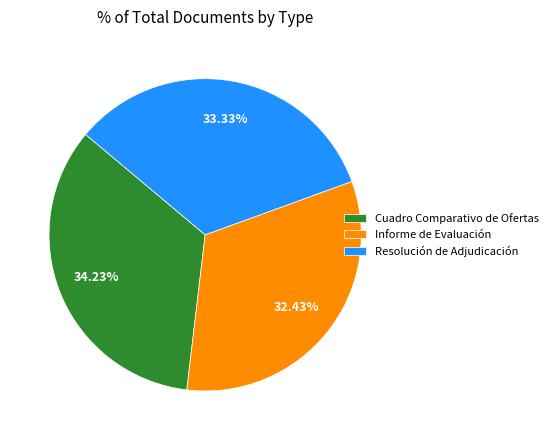

How many segments does this pie chart have?

3